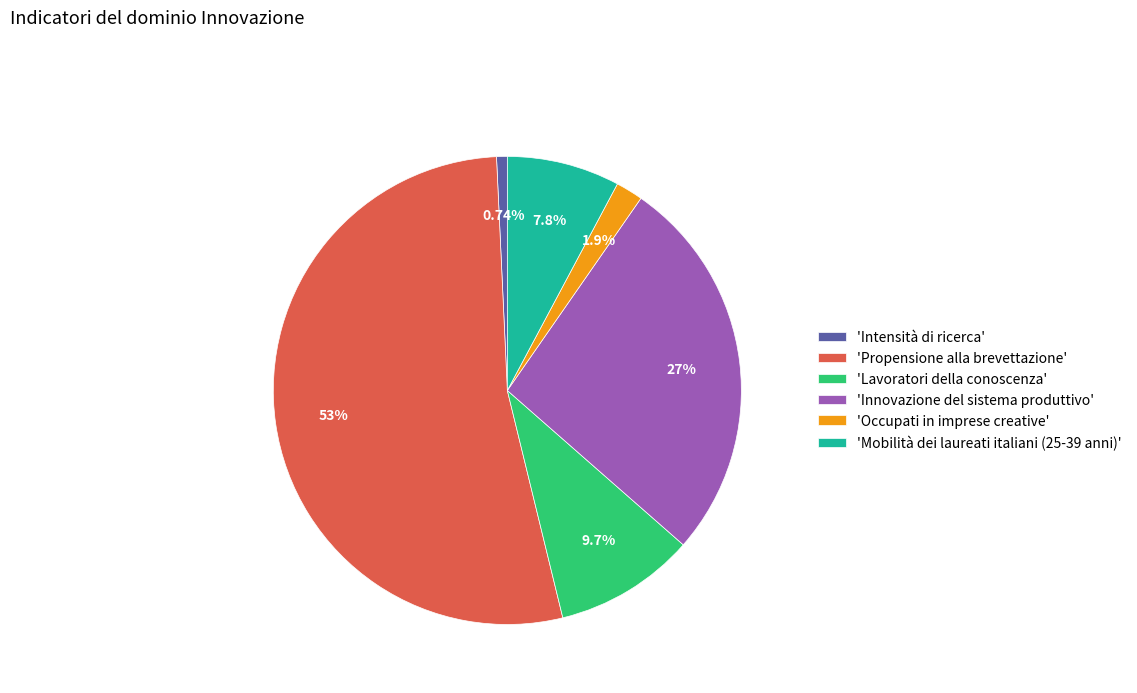

Rank the categories by value from highest to lowest.

'Propensione alla brevettazione', 'Innovazione del sistema produttivo', 'Lavoratori della conoscenza', 'Mobilità dei laureati italiani (25-39 anni)', 'Occupati in imprese creative', 'Intensità di ricerca'